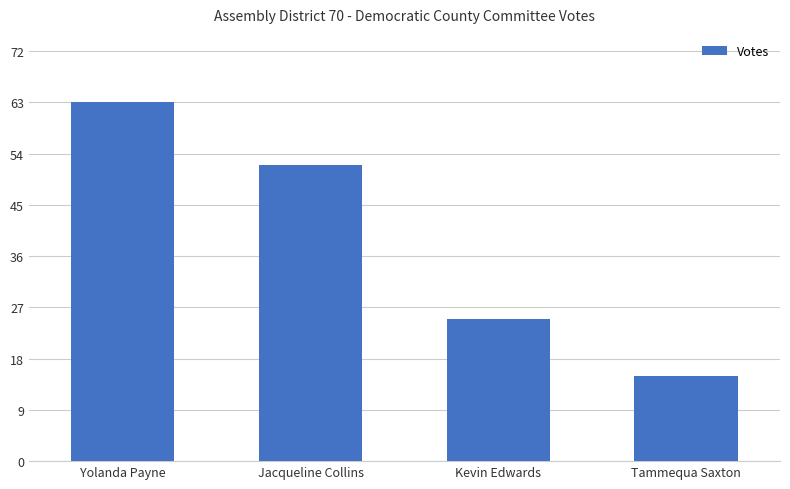

The value at Jacqueline Collins is 93. True or false?

False